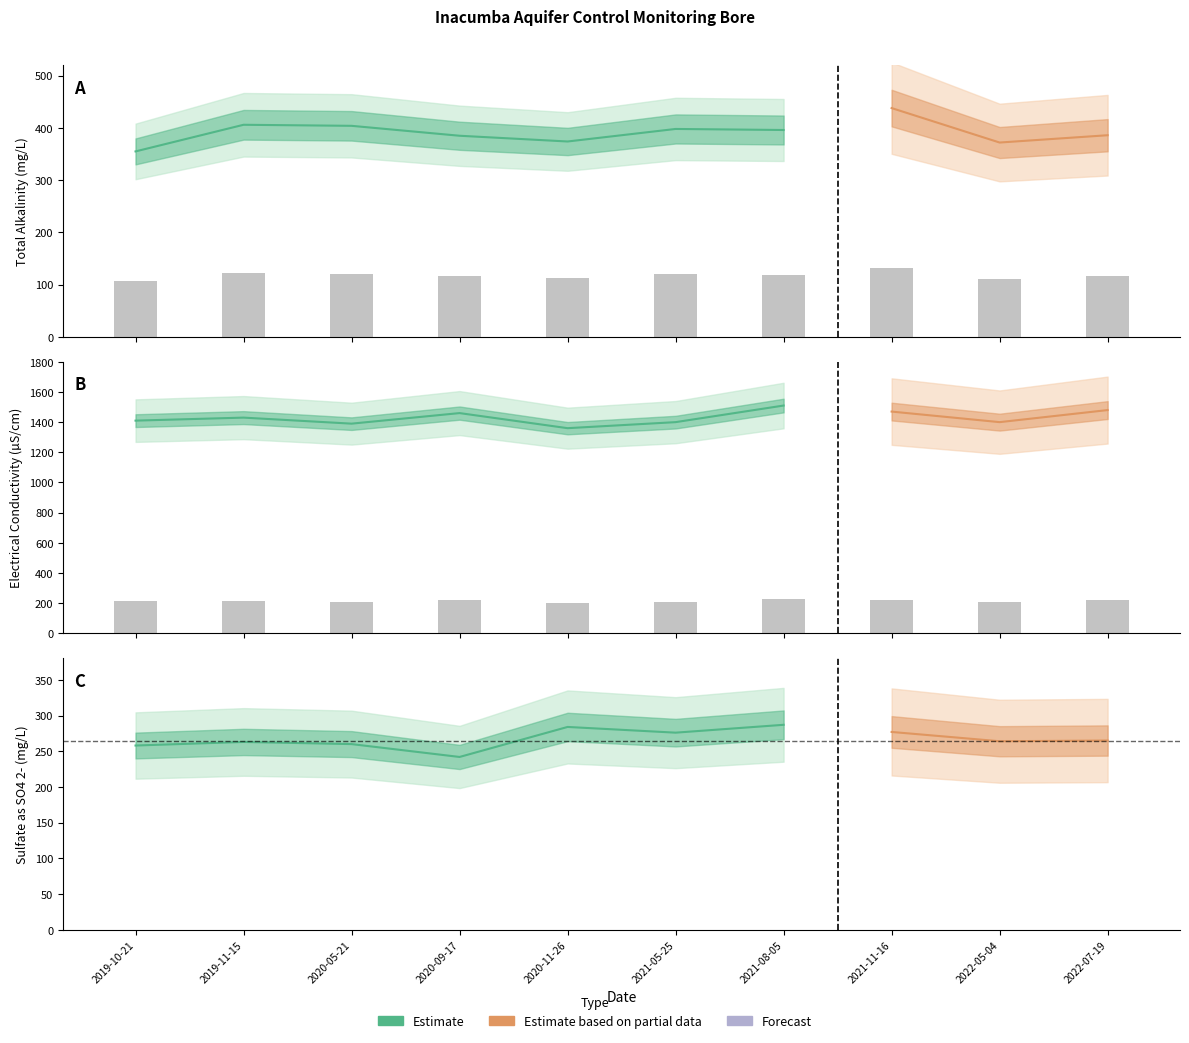

Reading left to right, what are all the values shown in this chart?

Total Alkalinity as CaCO3: 106.5	121.8	121.2	115.5	112.2	119.4	118.8	131.4	111.6	115.8
Electrical Conductivity @ 25C: 211.5	214.5	208.5	219.0	204.0	210.0	226.5	220.5	210.0	222.0